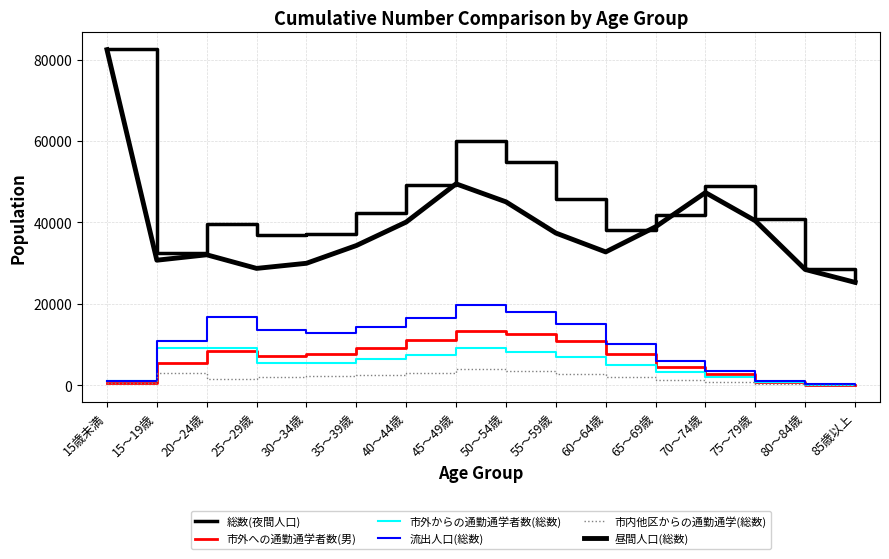

Does the chart display data point markers on the line(s)?

No